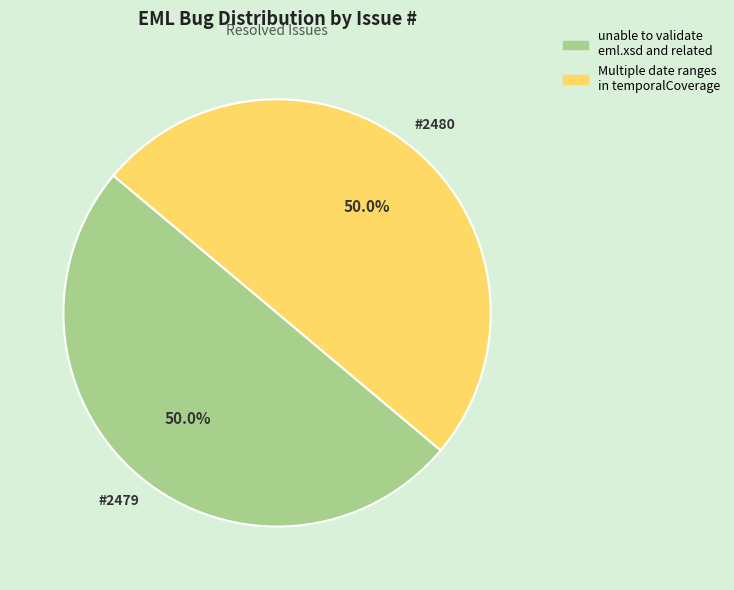

To the nearest percent, what portion does unable to validate eml.xsd and related represent?

50%